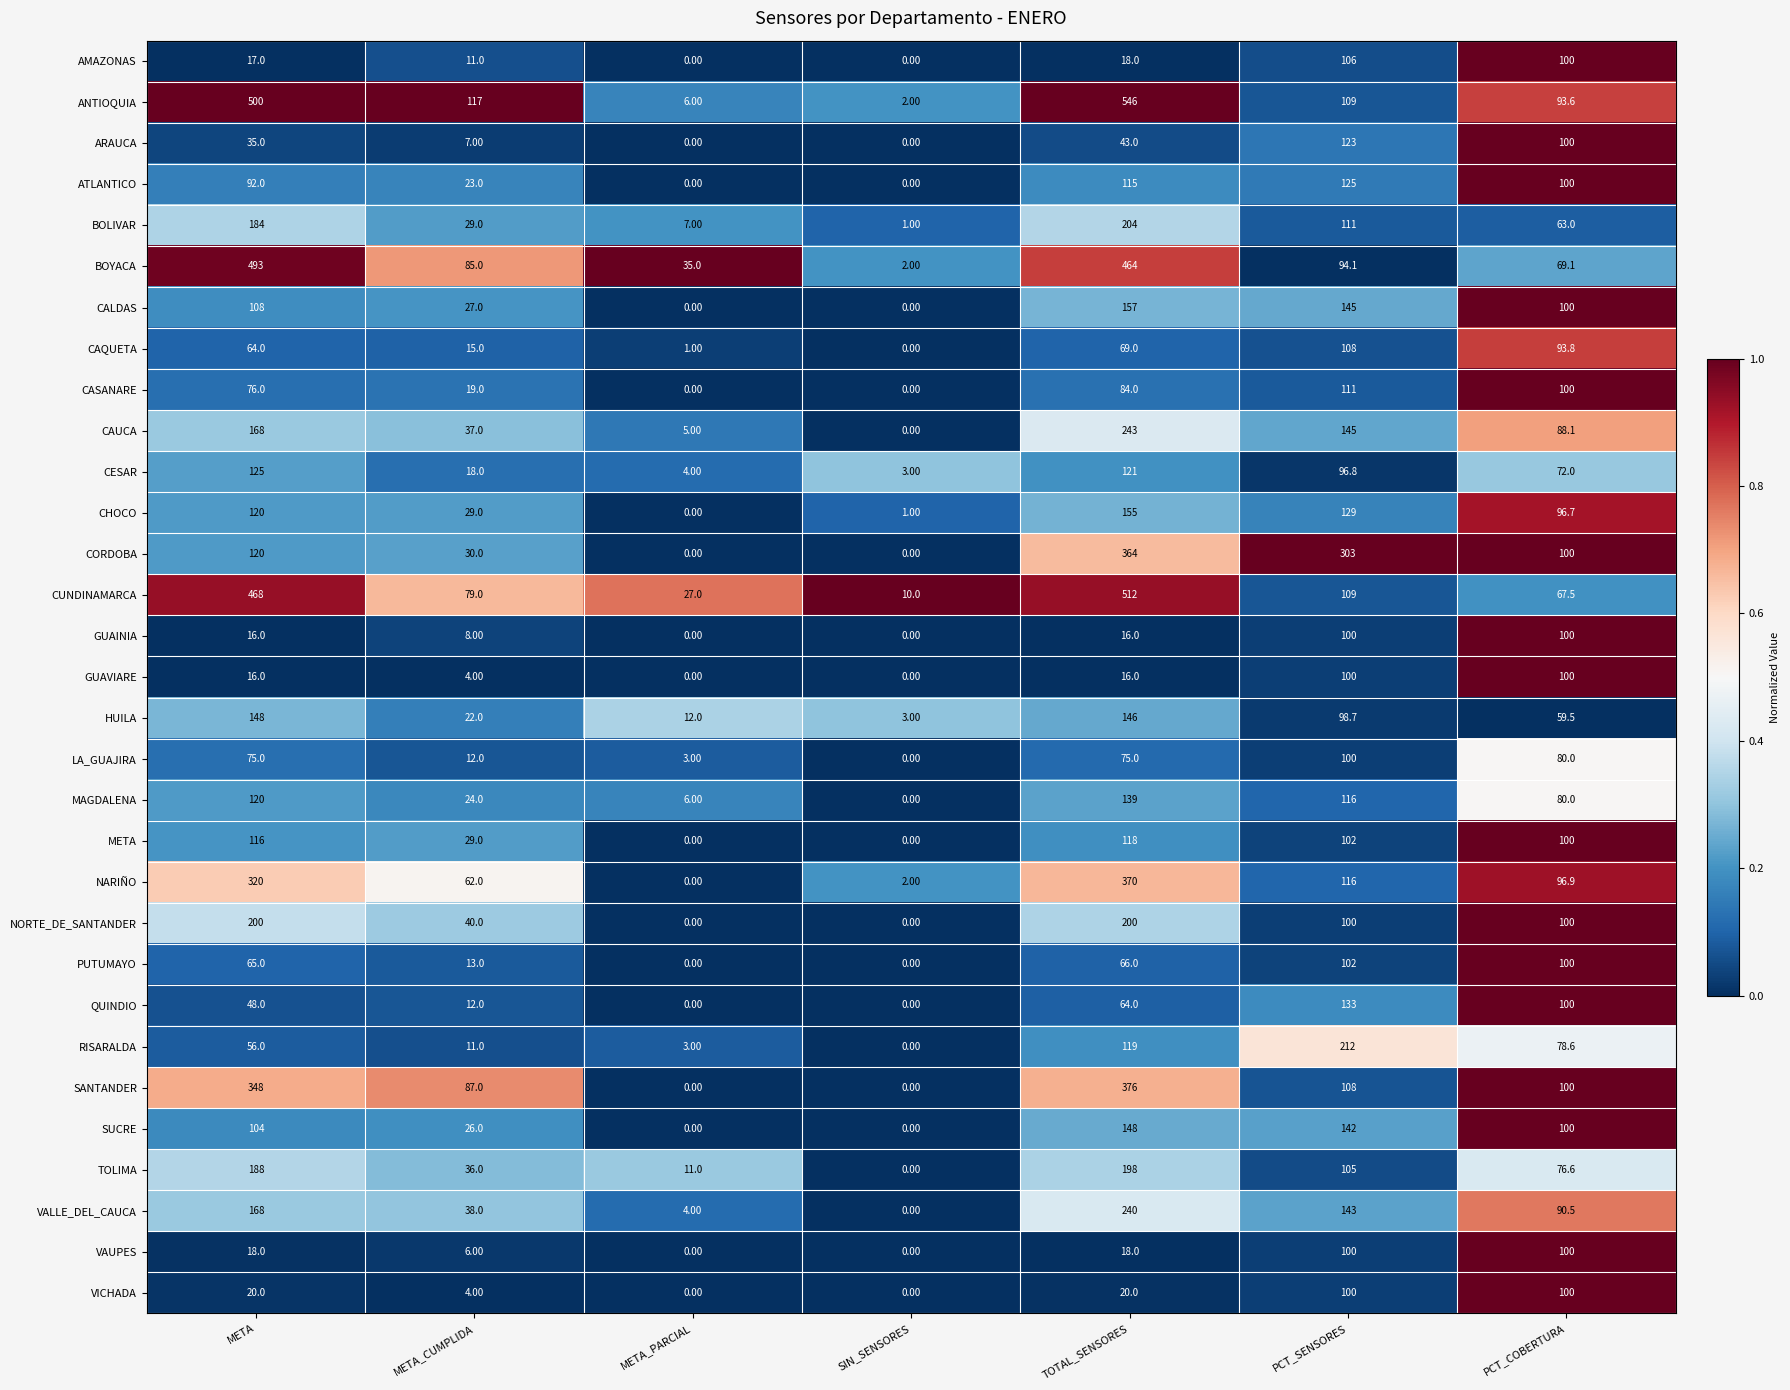

What is the difference between the maximum and minimum values in the CAQUETA series?

108.0